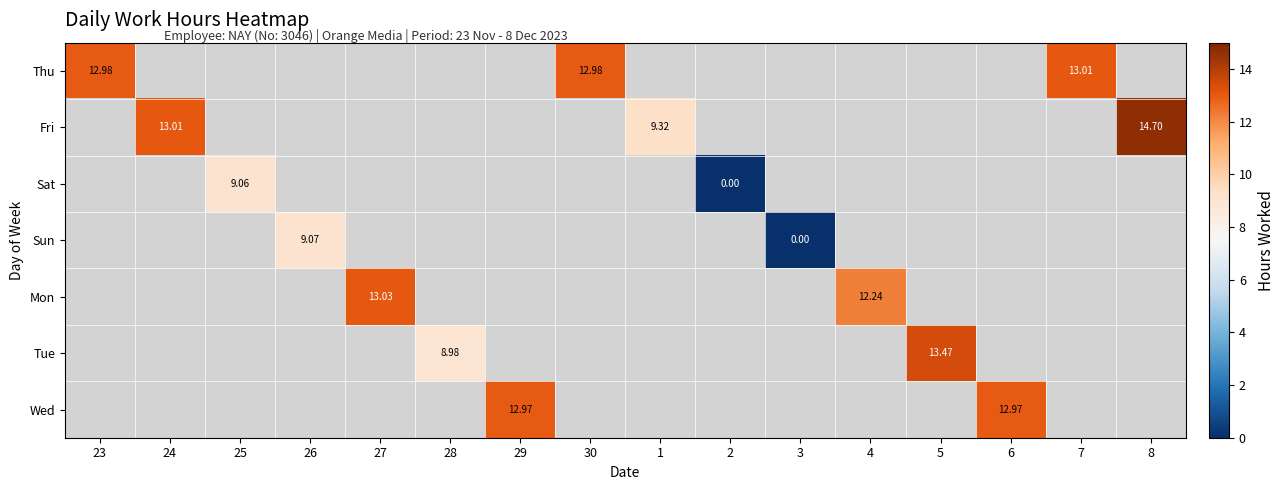

List the series in order of their peak value, lowest first.

Thu, Fri, Sat, Sun, Mon, Tue, Wed